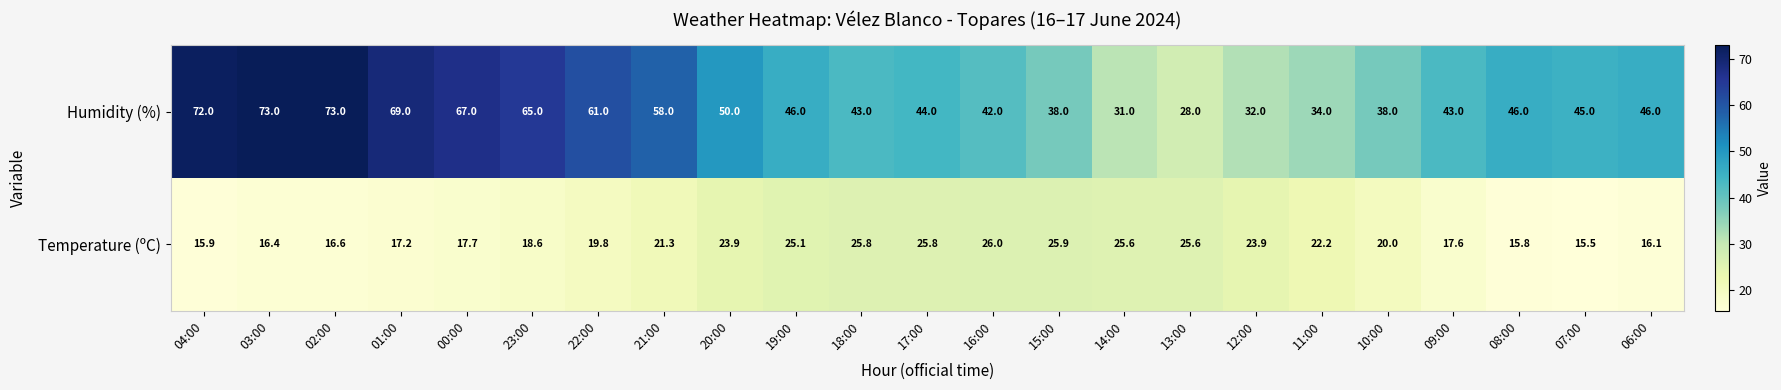

Which series has the largest total across all categories?

Humidity (%)